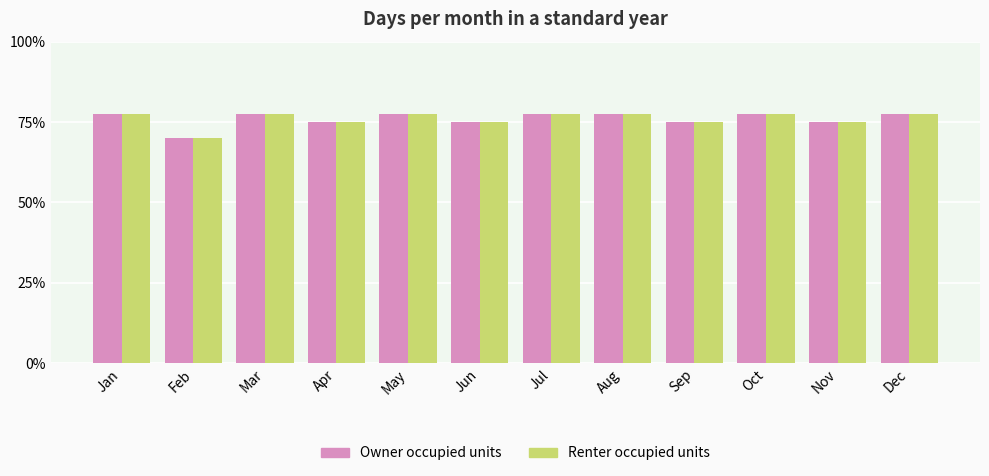

What are all the series names shown in the legend?

Owner occupied units, Renter occupied units